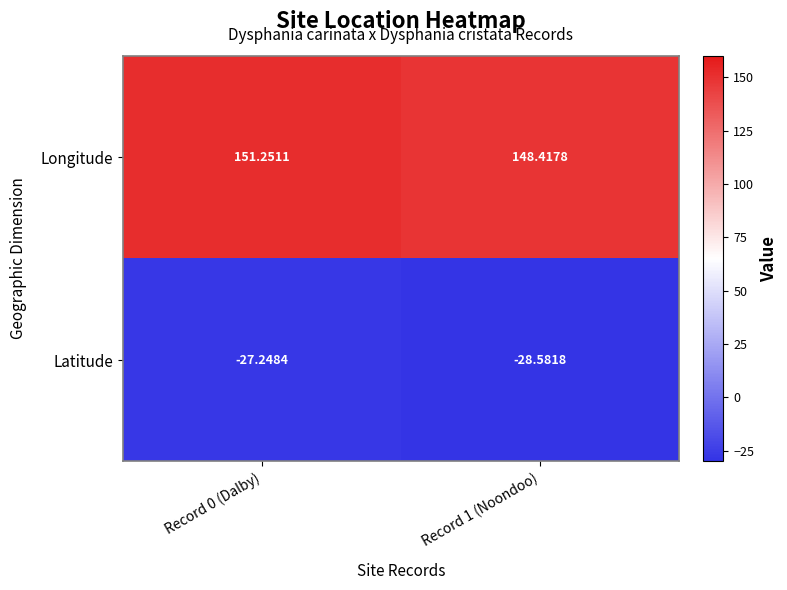

How many series are shown in this chart?

2